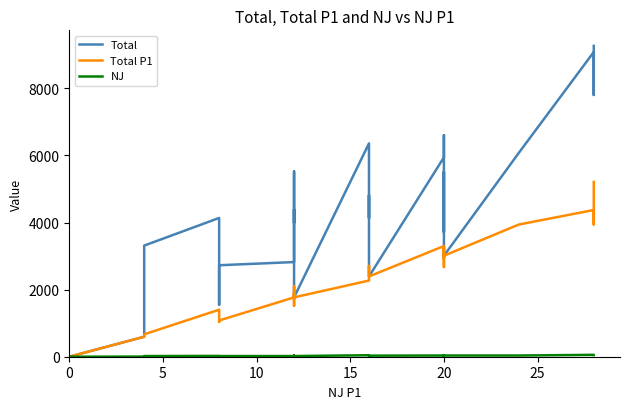

True or false: Total P1 and NJ intersect in this chart.

False